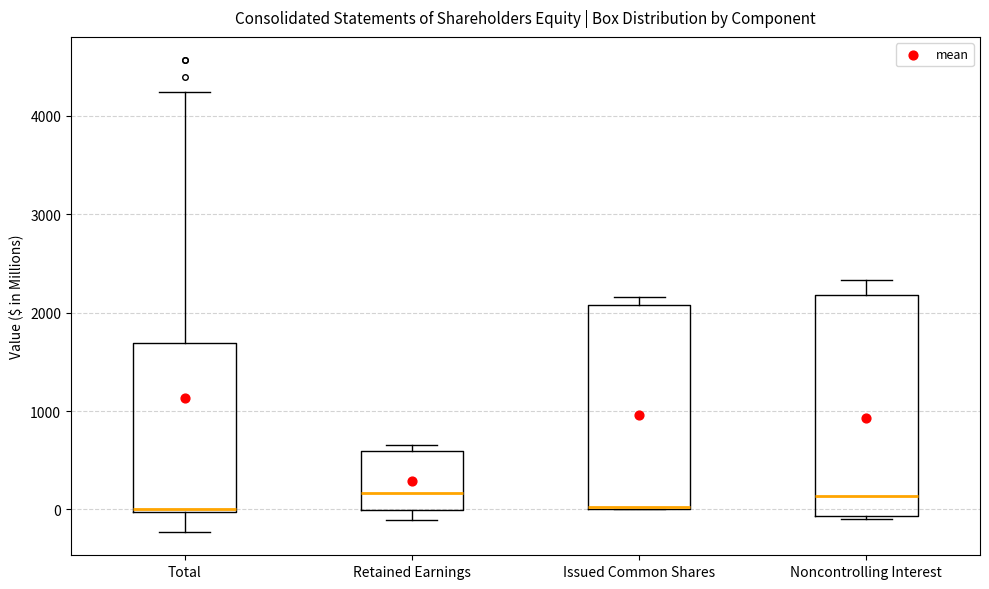

Reading left to right, read every box against the y-axis: the position of its median line, the range the box covers, and the ends of its whiskers. The values are not printed on the chart, so give them approximately, as read against the axis.

Total: median 0 (just above the box's lower edge), box 0 to 1700, whiskers -200 to 4200
Retained Earnings: median 200, box 0 to 600, whiskers -100 to 700
Issued Common Shares: median 0 (drawn on the box's lower edge), box 0 to 2100, whiskers 0 to 2200
Noncontrolling Interest: median 100, box -100 to 2200, whiskers -100 to 2300